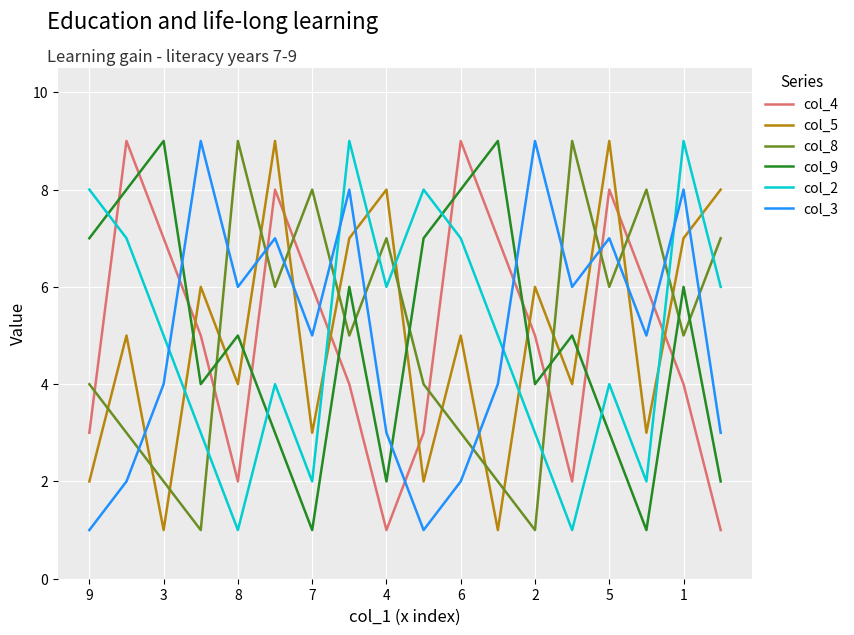

Which series ends up on top after the final intersection of col_3 and col_2?

col_2